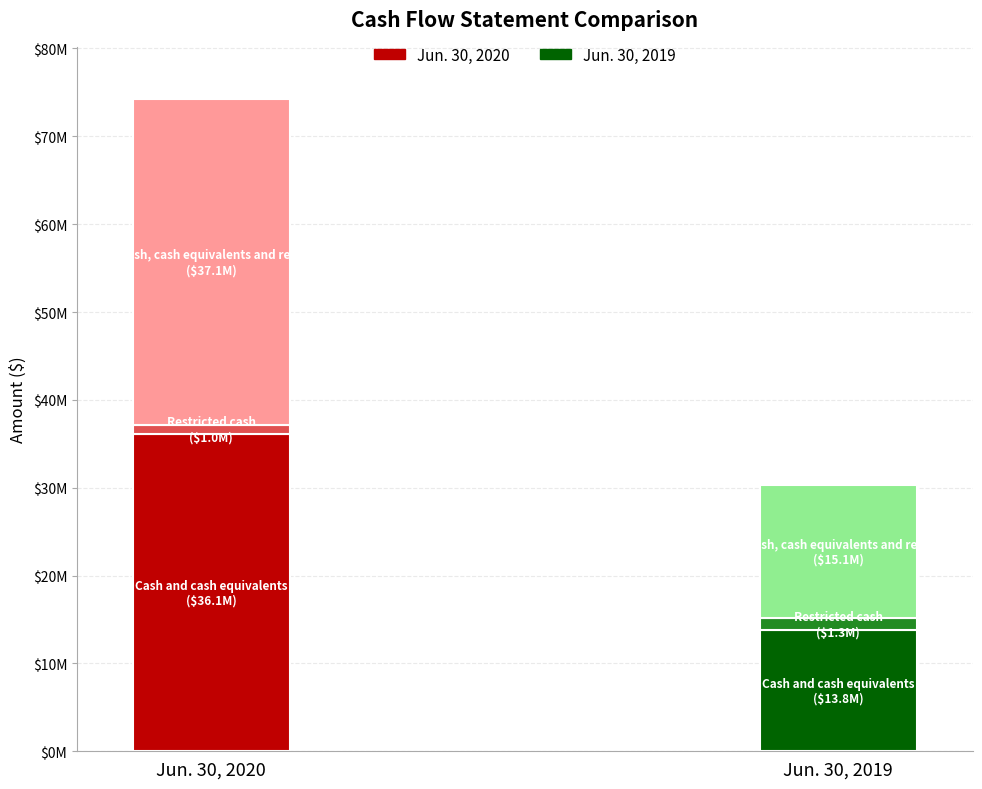

Reading left to right, list all the values displayed in this chart.

Jun. 30, 2020: 36143639	981082	37124721
Jun. 30, 2019: 13821980	1324599	15146579